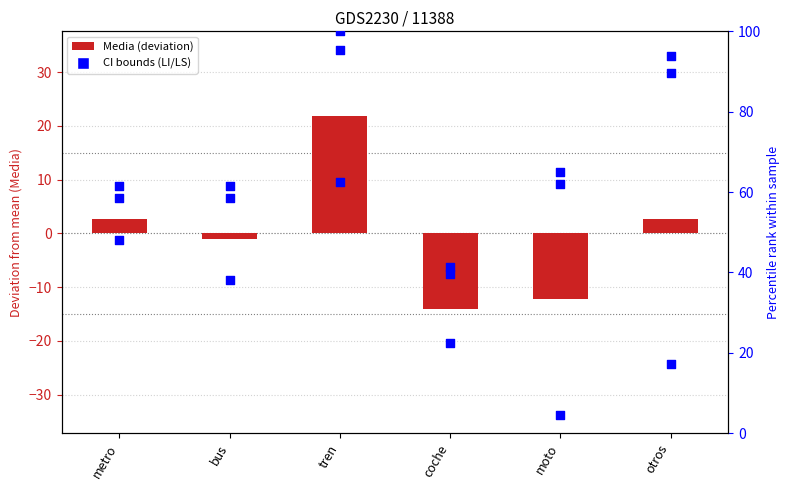

Which series contains the highest Y value?

percentile rank within the sample